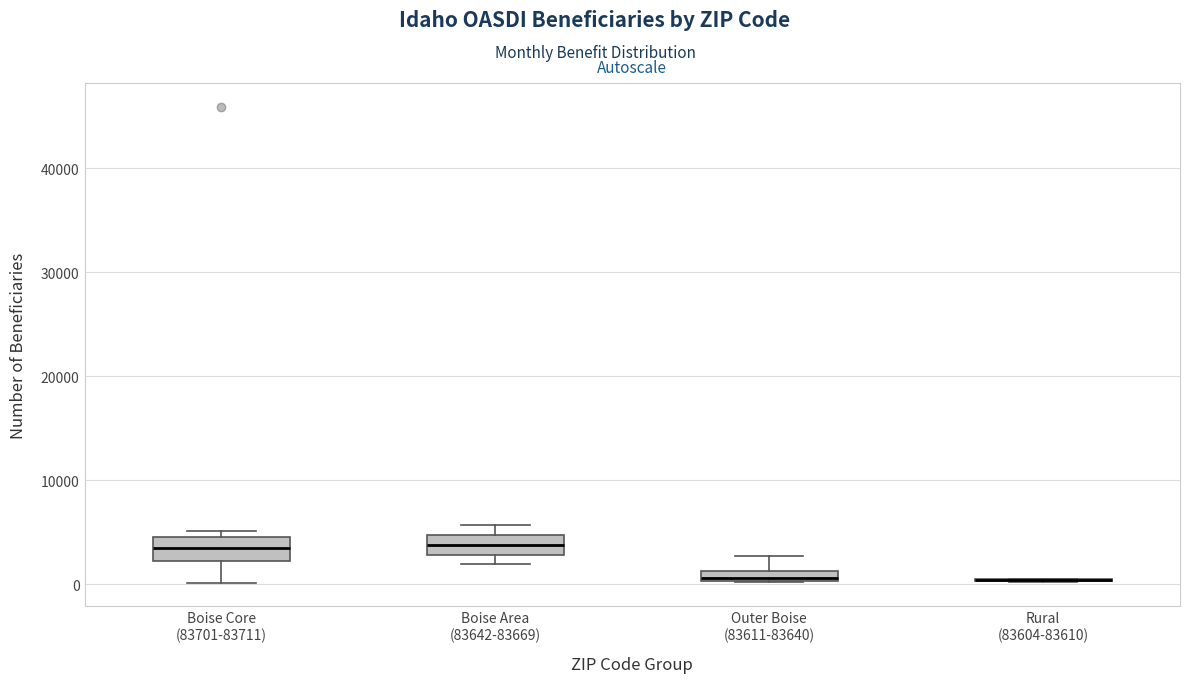

Where is the upper edge of the box for Boise Core (83701-83711) on the y-axis? The values are not printed on the chart, so give them approximately, as read against the axis.

5000